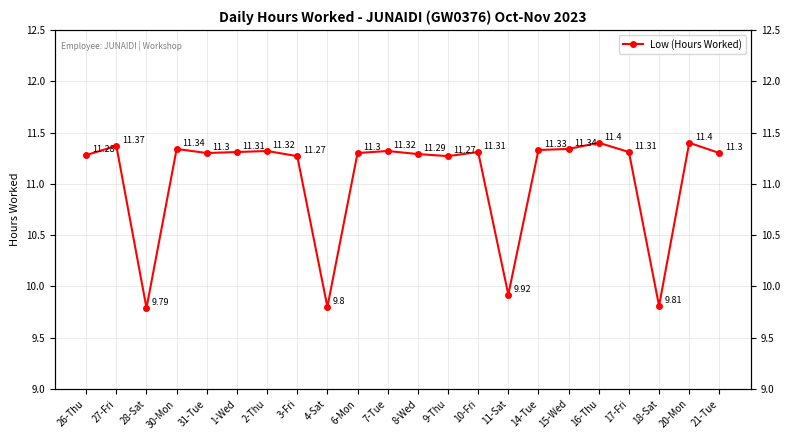

Count the number of values greater than 11.

18